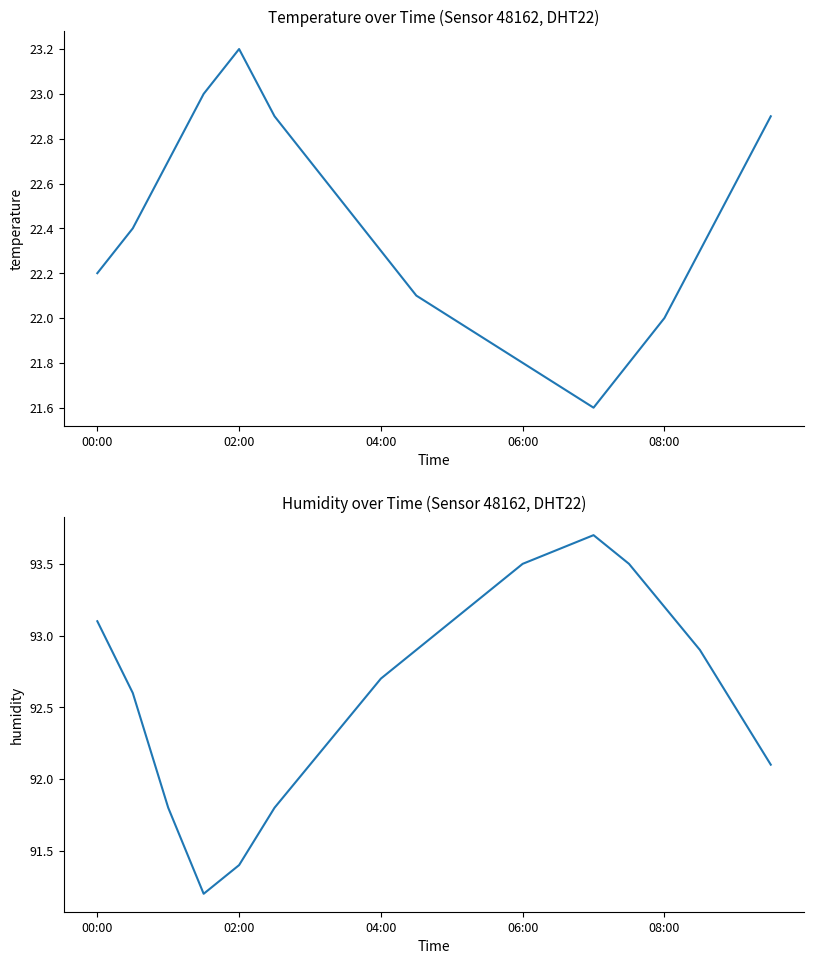

True or false: temperature has more than 2 interior local peaks.

False